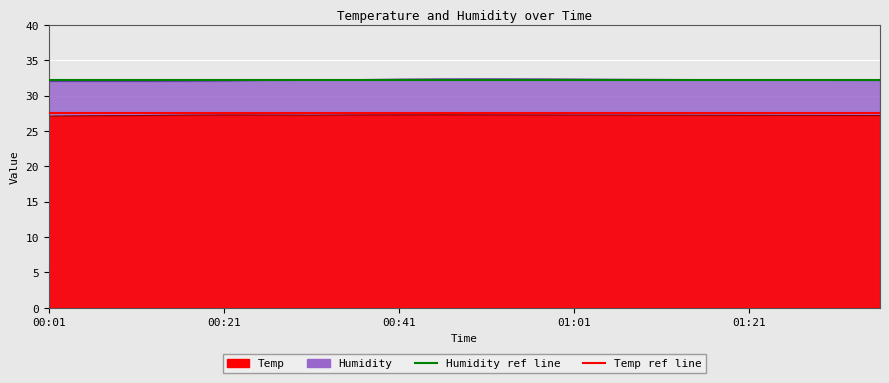

What is the label of the 14th point from the left?

01:06